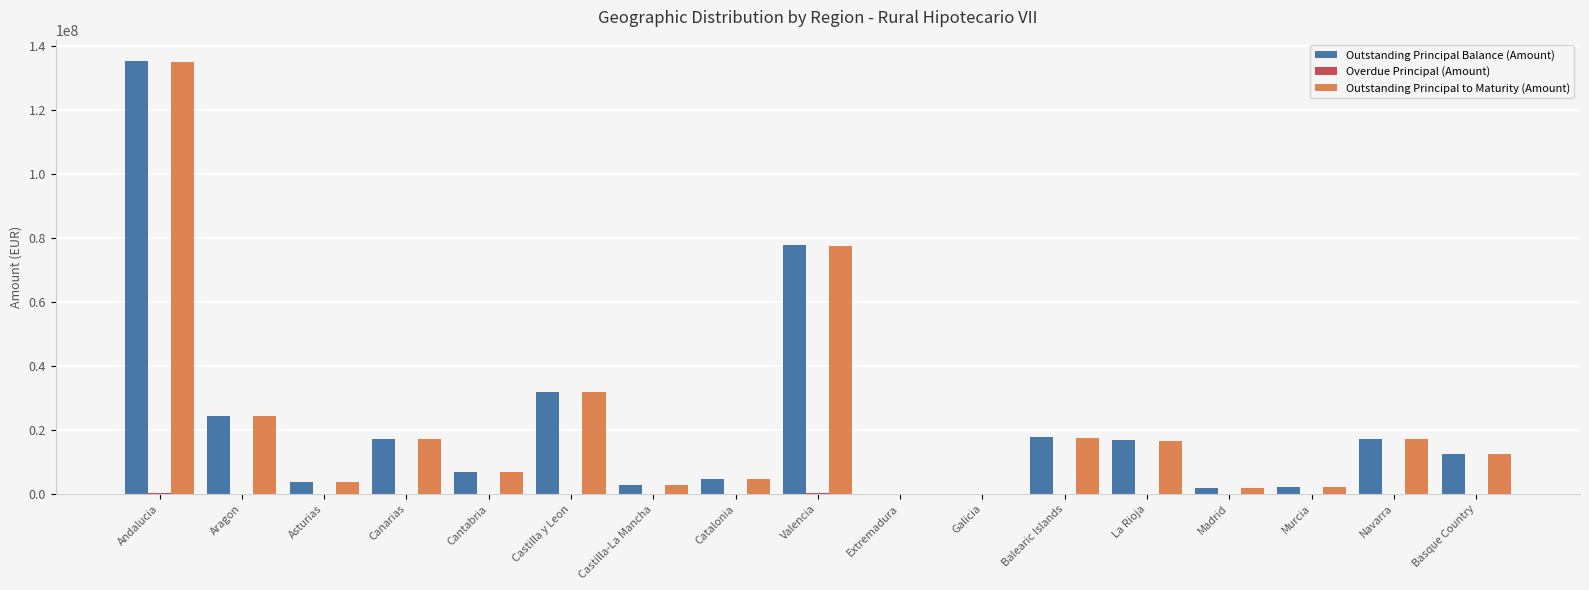

True or false: Outstanding Principal Balance (Amount) has a value of 10918819.1 at Aragon.

False